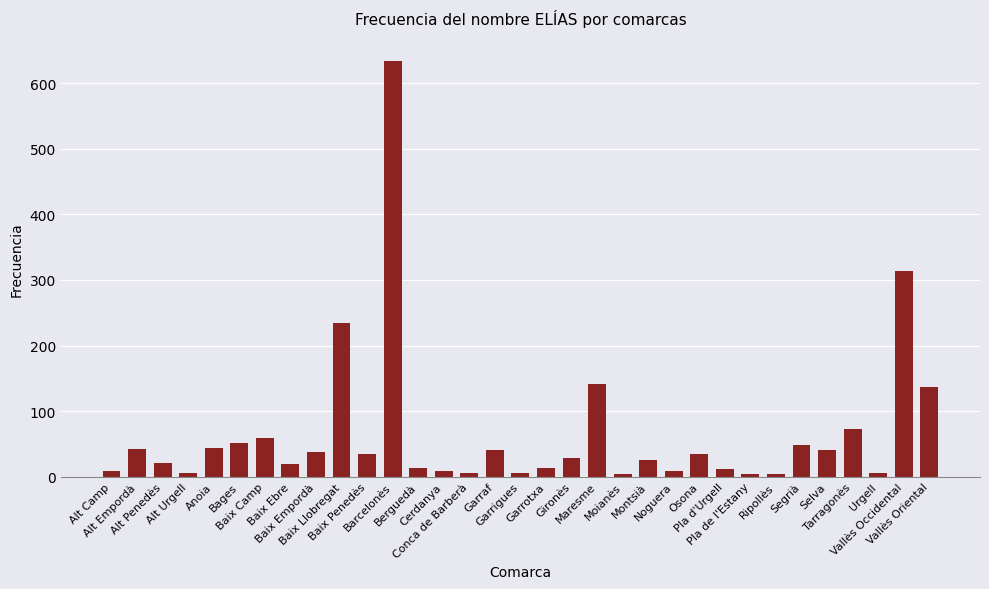

What is the sum of all values?

2159